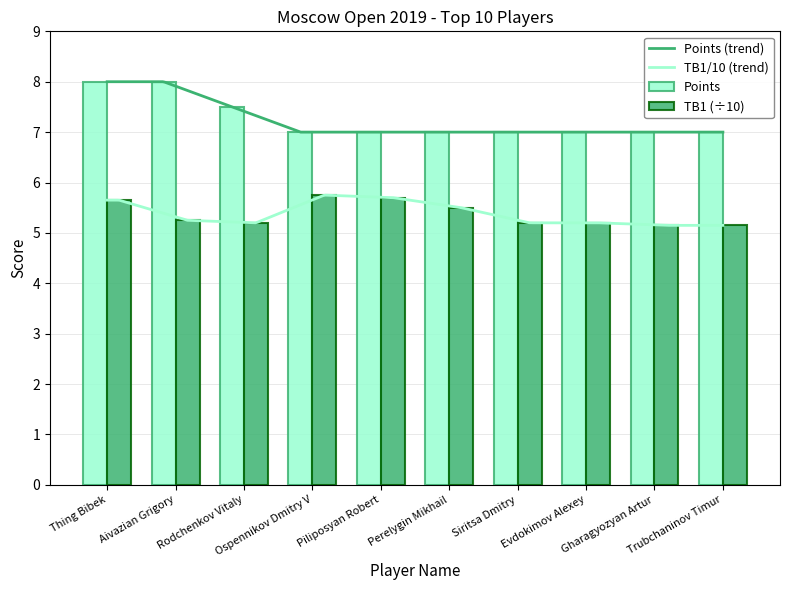

What is the label of the 10th bar from the right?

Thing Bibek